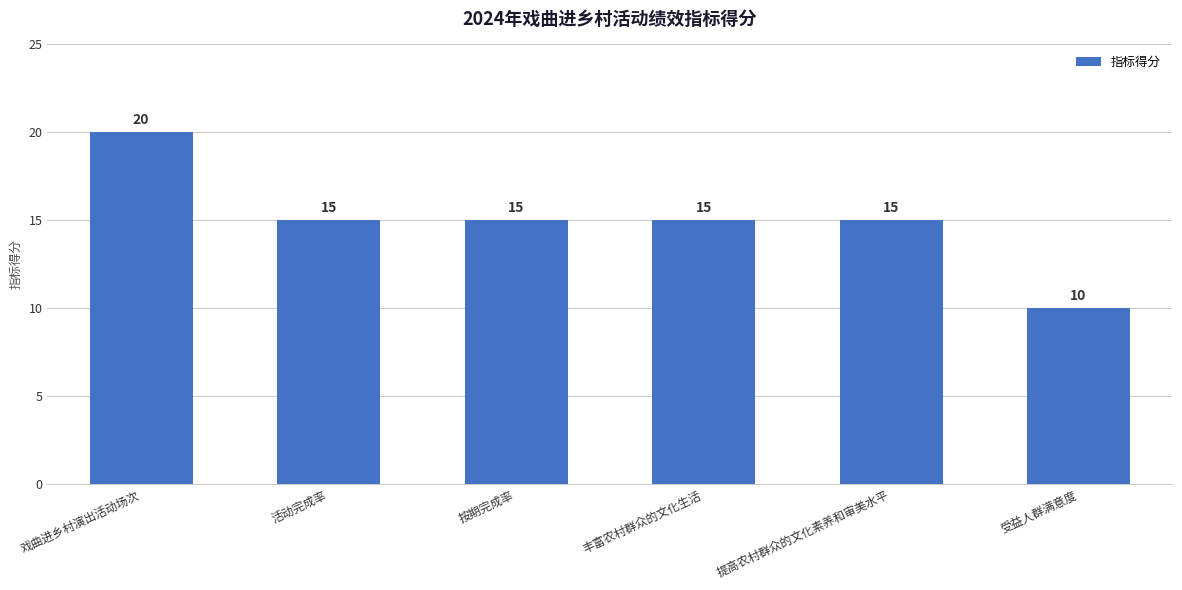

What is the value of the 4th bar from the left?

15